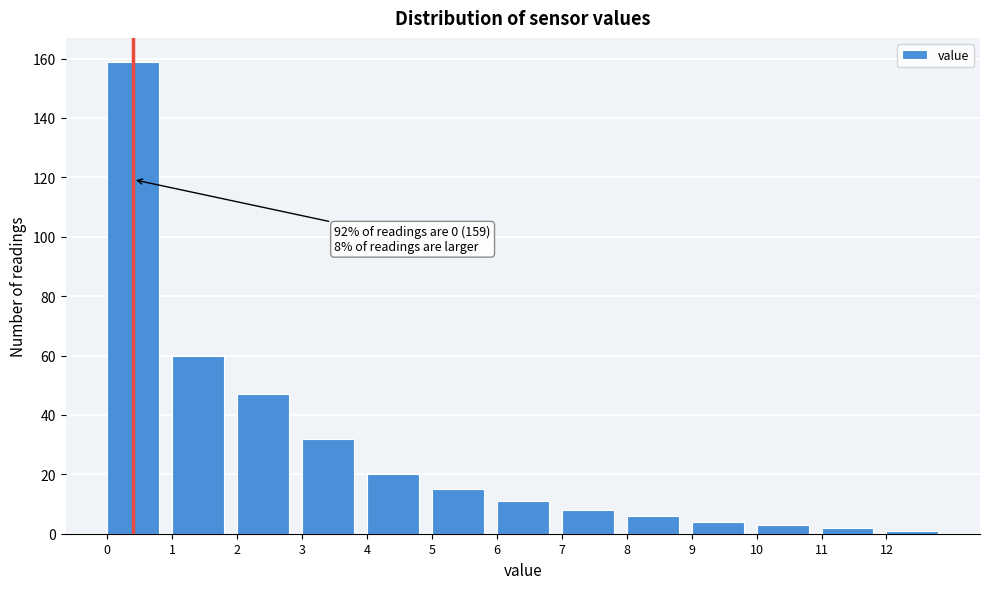

Over which range of the x-axis is the bar tallest?

0 to 1